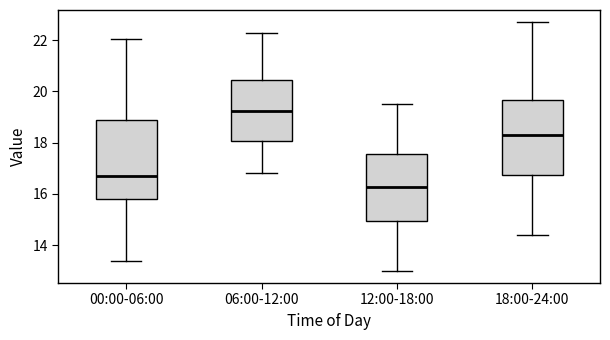

Where does the median line of the box for 12:00-18:00 sit on the y-axis? The values are not printed on the chart, so give them approximately, as read against the axis.

16.2